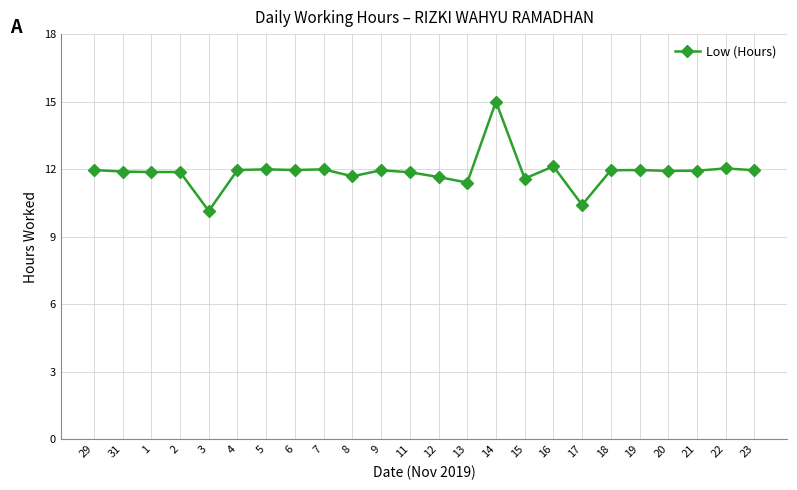

True or false: the data has more than 0 interior local peaks.

True